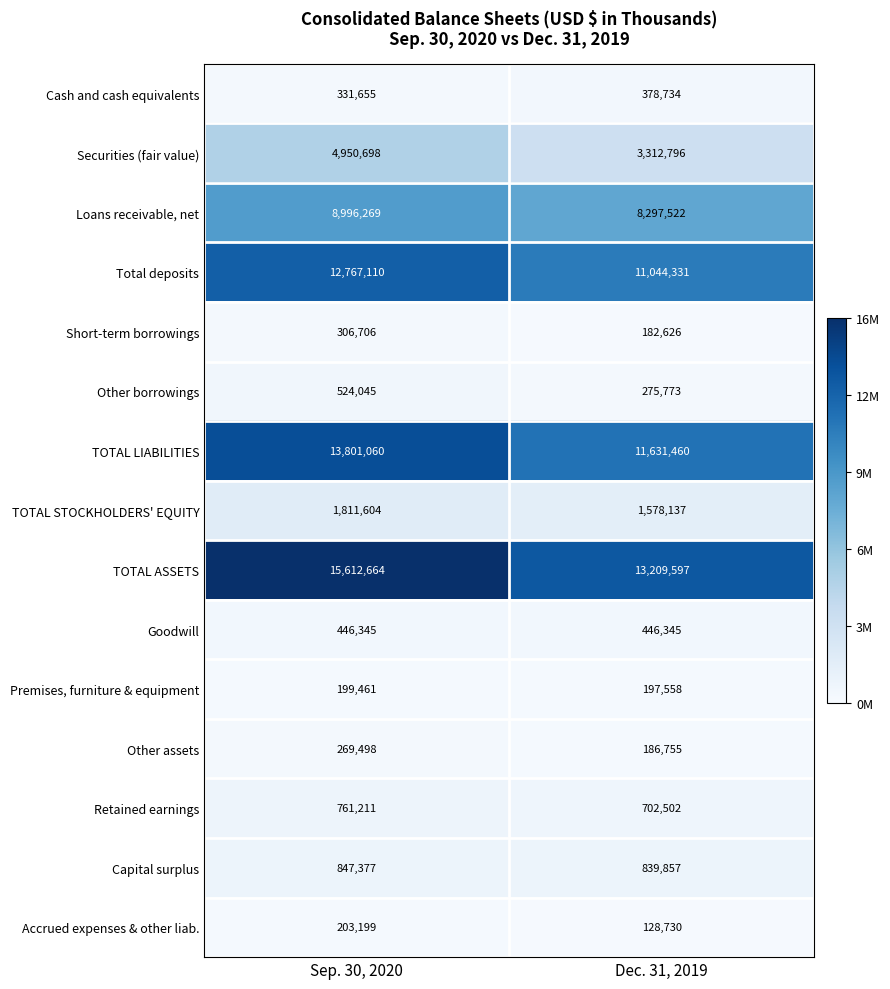

The value of Premises, furniture & equipment at Dec. 31, 2019 is 197558. True or false?

True